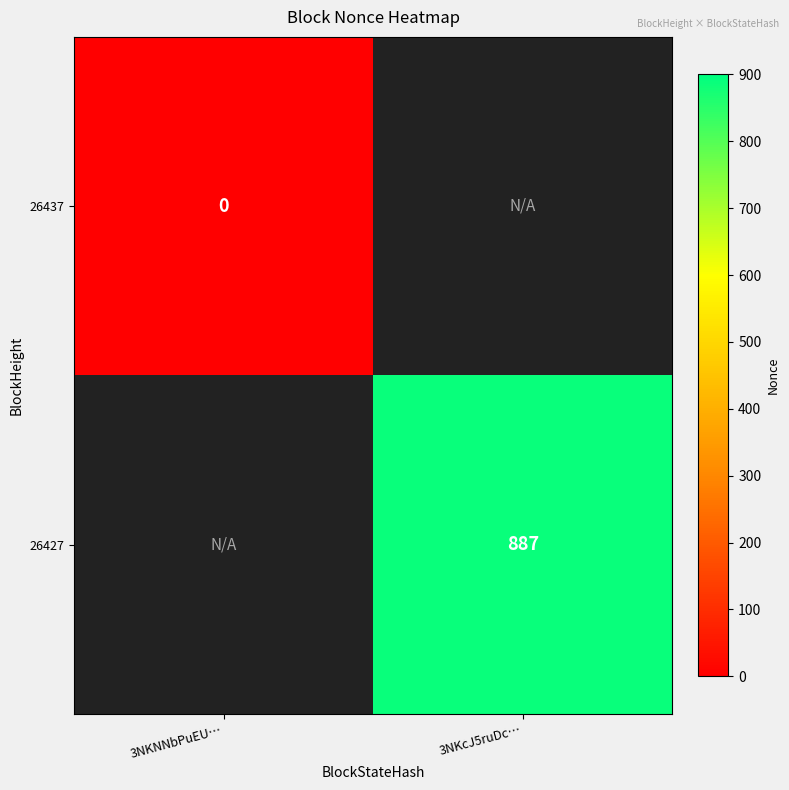

Is it true that 26427 equals 887 at 3NKcJ5ruDc…?

True